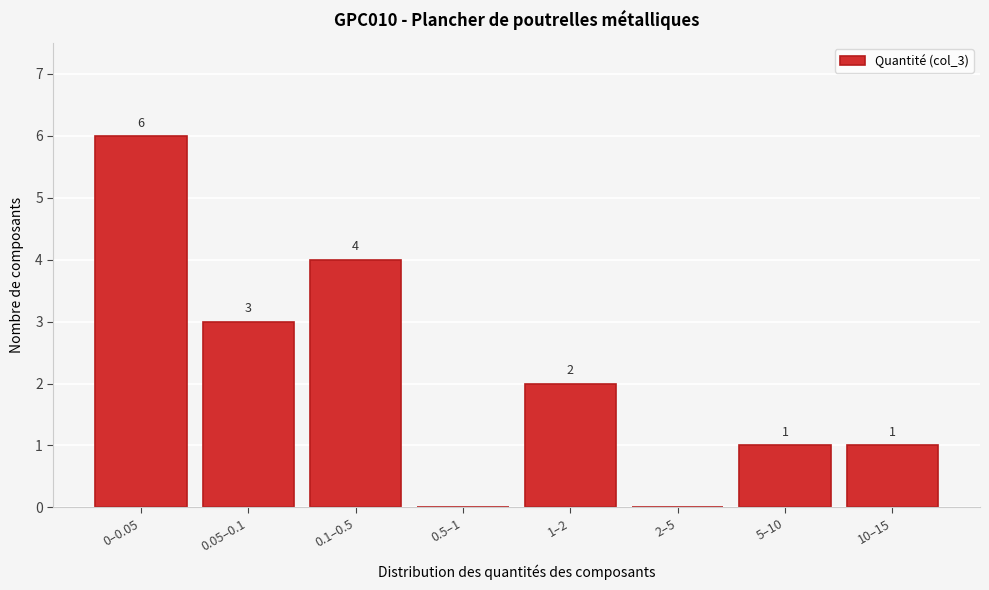

Reading left to right, transcribe all the data shown in this chart.

0–0.05=6	0.05–0.1=3	0.1–0.5=4	0.5–1=0	1–2=2	2–5=0	5–10=1	10–15=1